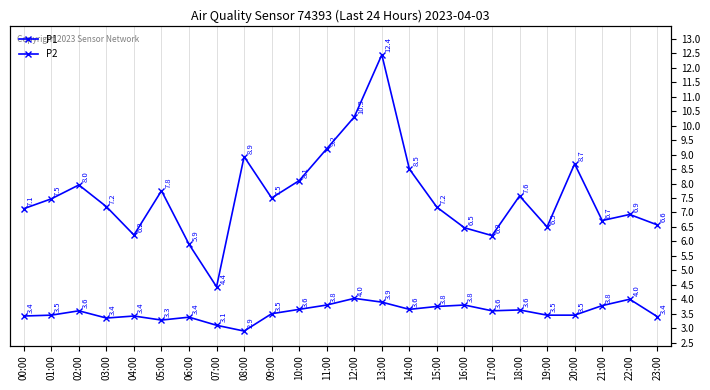

How many categories are shown in the chart?

24